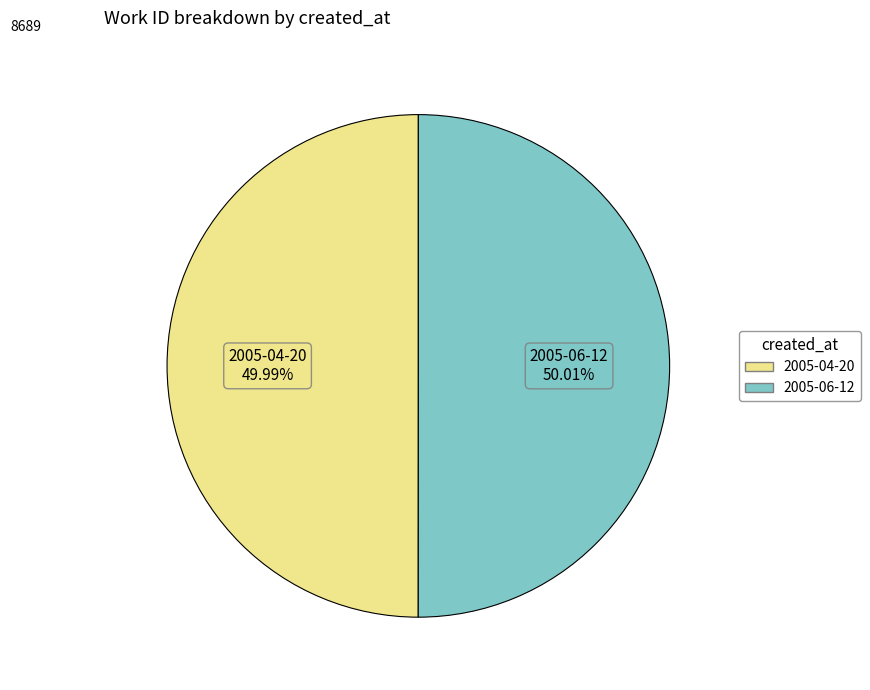

Is it true that 2005-06-12 is 37% of the pie?

False